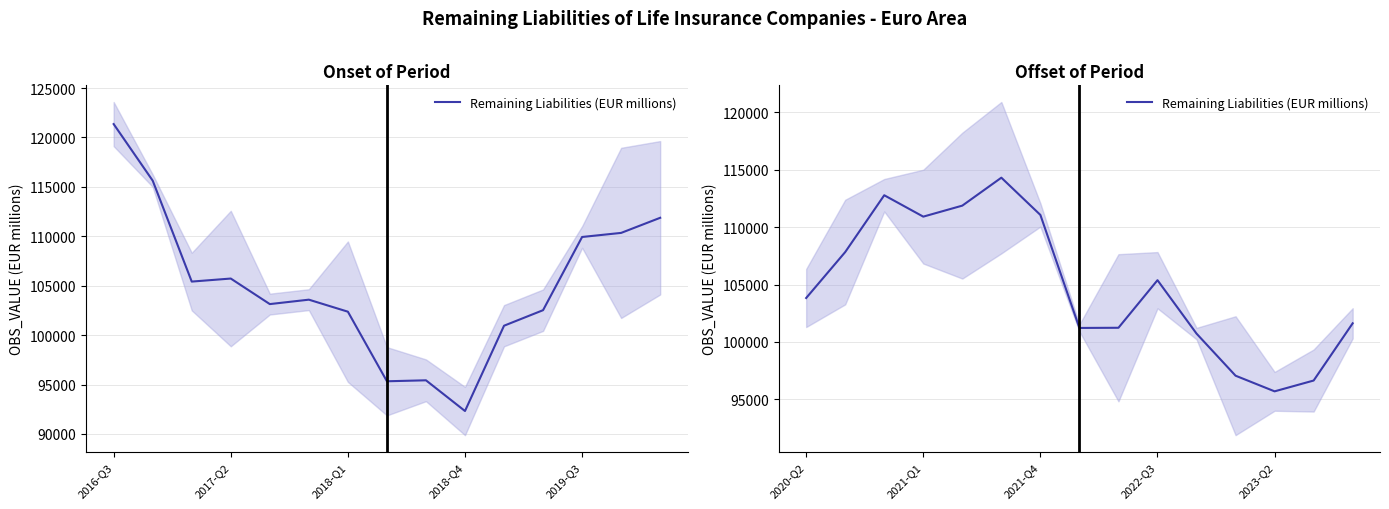

What is the change in value from 10 to 13?

-4089.6